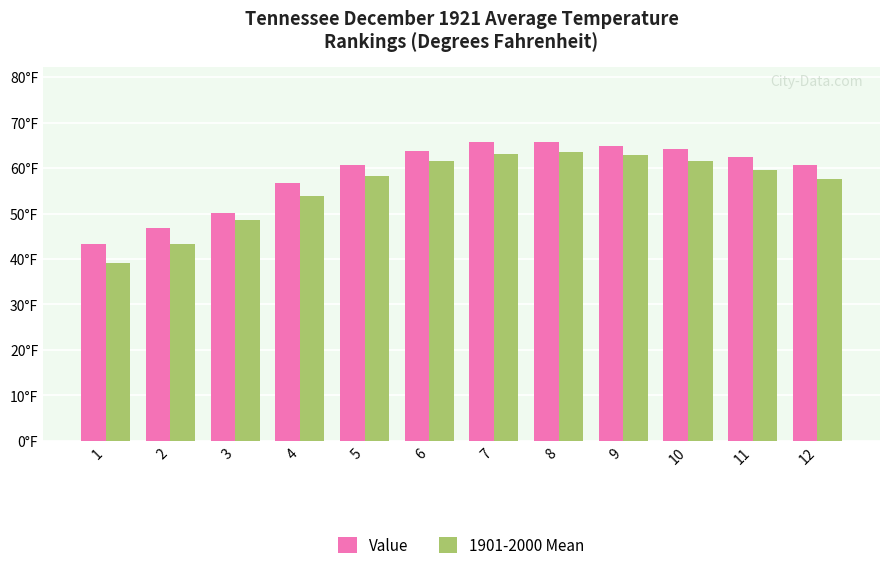

What are all the series names shown in the legend?

Value, 1901-2000 Mean